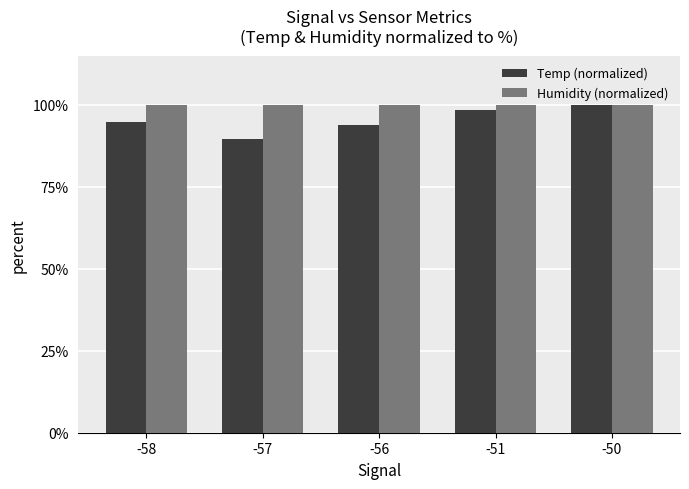

What are all the series names shown in the legend?

Temp (normalized), Humidity (normalized)